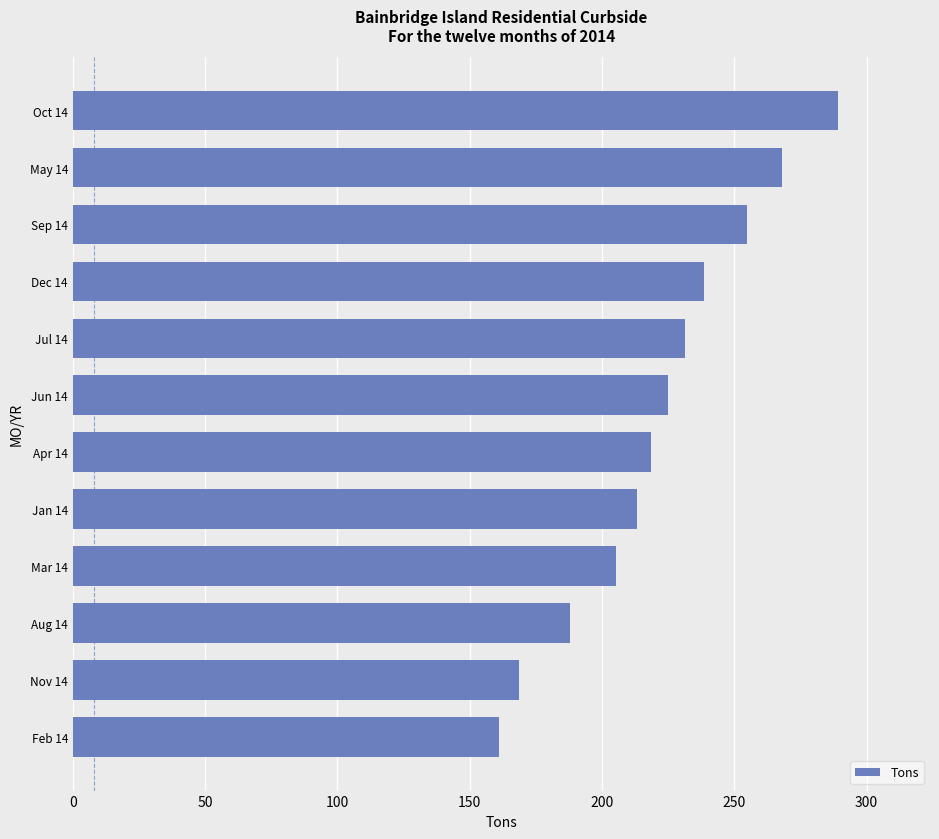

The chart shows a value of 95.9 at May 14. True or false?

False